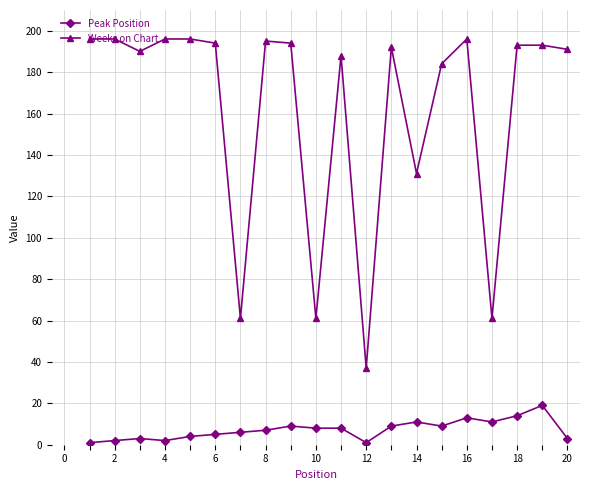

True or false: Weeks on Chart and Peak Position intersect in this chart.

False